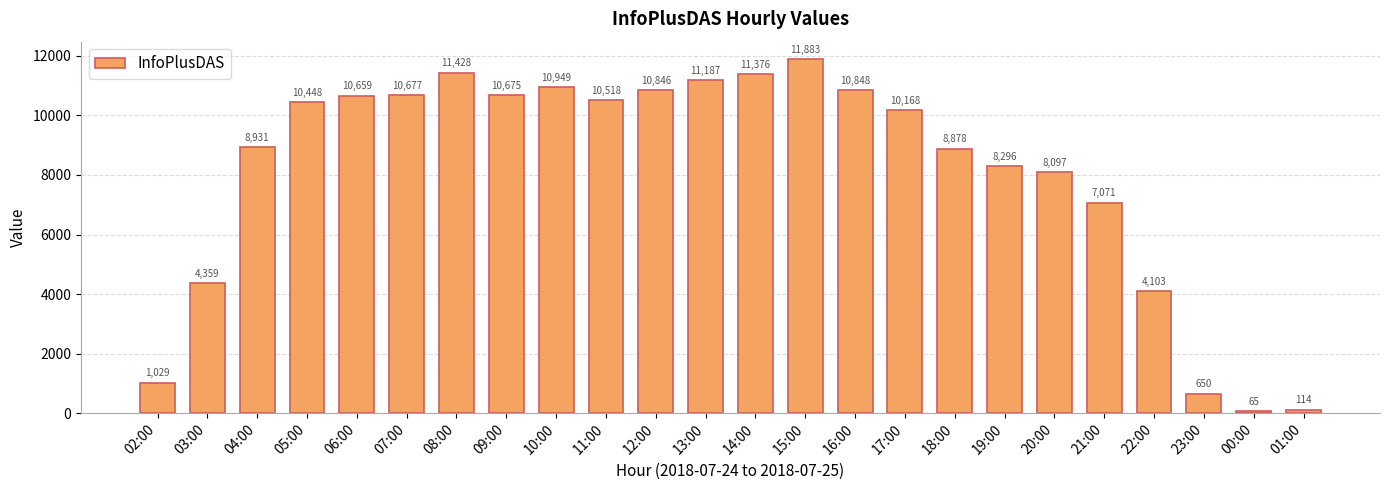

Reading left to right, what are all the values shown in this chart?

02:00=1029	03:00=4359	04:00=8931	05:00=10448	06:00=10659	07:00=10677	08:00=11428	09:00=10675	10:00=10949	11:00=10518	12:00=10846	13:00=11187	14:00=11376	15:00=11883	16:00=10848	17:00=10168	18:00=8878	19:00=8296	20:00=8097	21:00=7071	22:00=4103	23:00=650	00:00=65	01:00=114